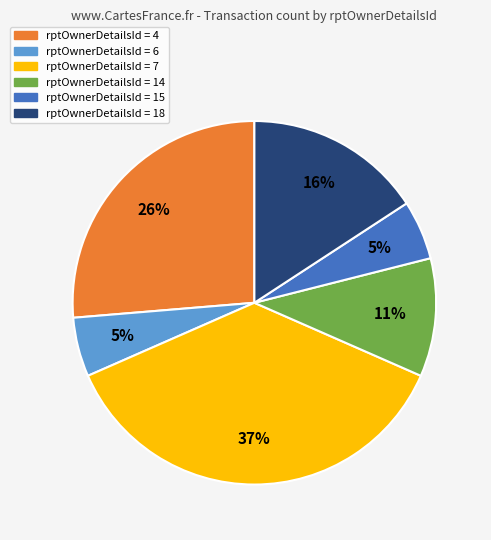

What is the largest slice in the pie chart?

rptOwnerDetailsId = 7